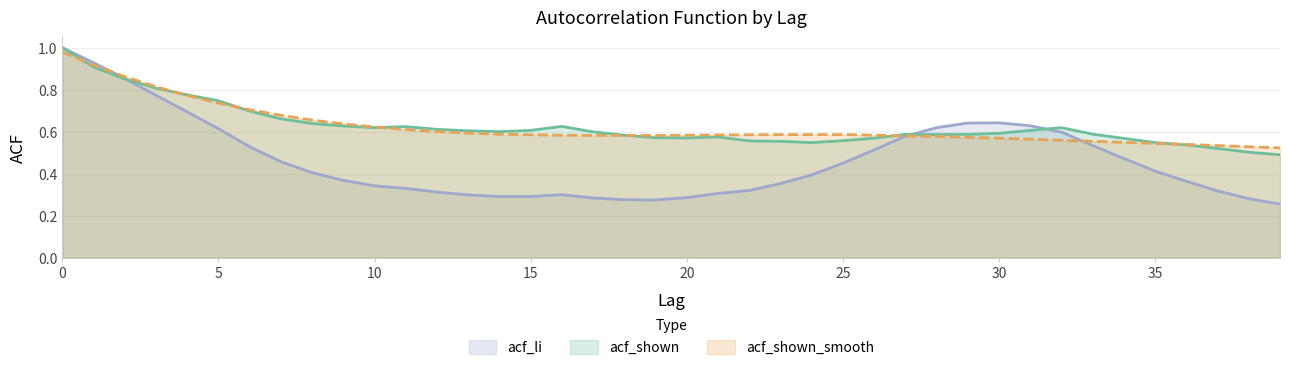

Which series has the largest range (max minus min)?

acf_li